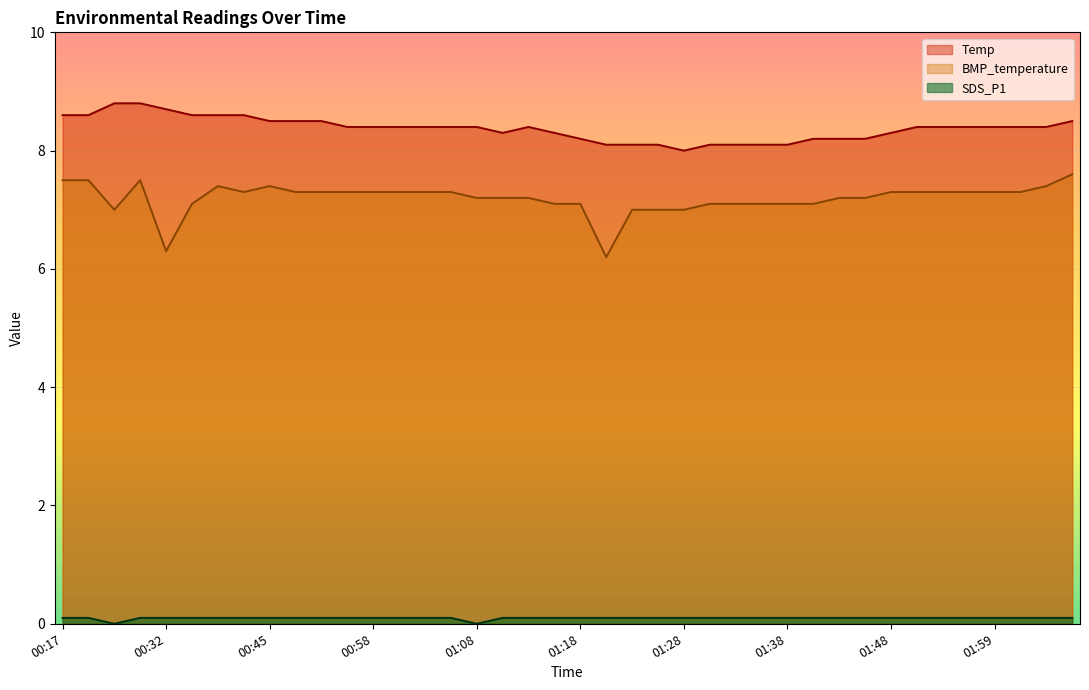

Between 00:19 and 01:08, which series saw the biggest shift?

BMP_temperature